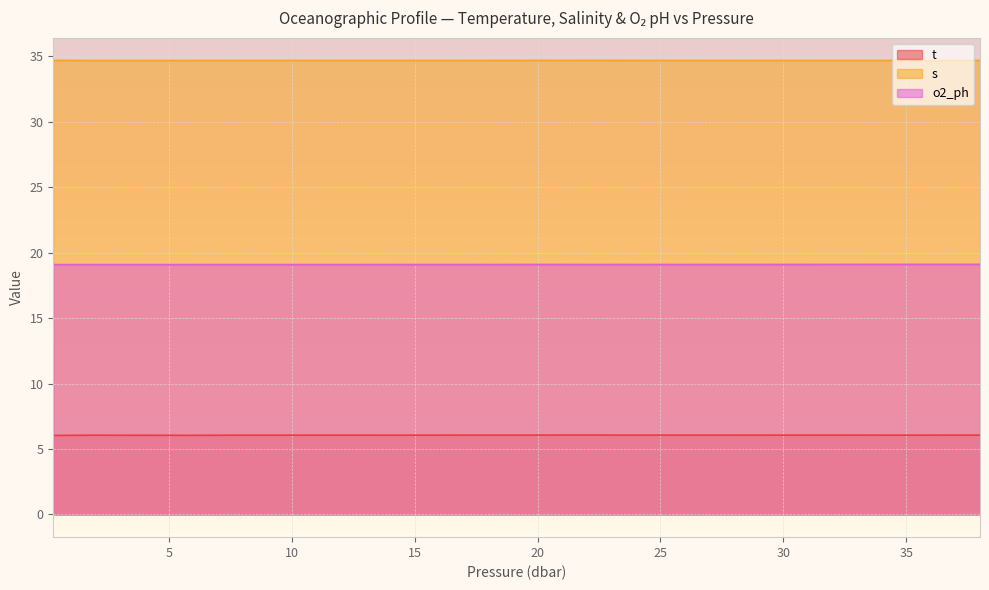

What is the average value of the s series?

34.7